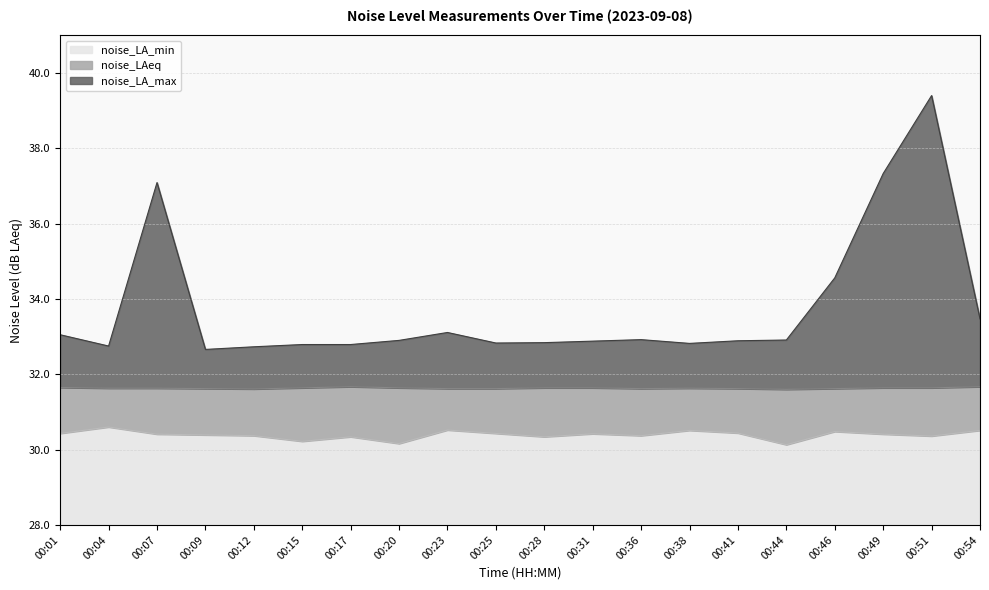

Is it true that noise_LA_max equals 12.9 at 00:25?

False